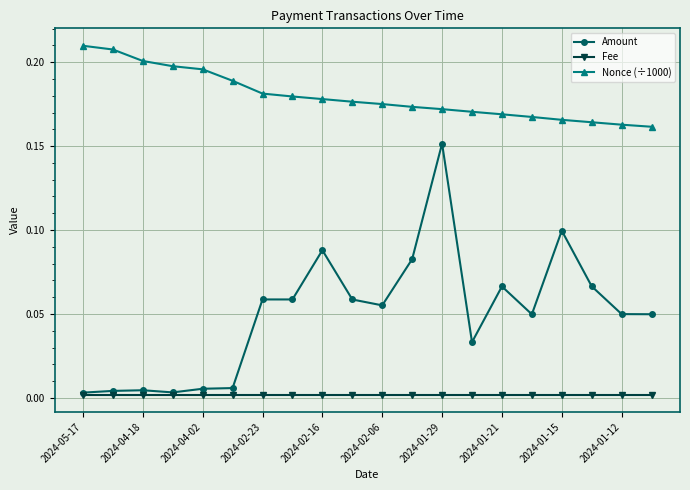

True or false: Nonce (÷1000) and Fee intersect in this chart.

False